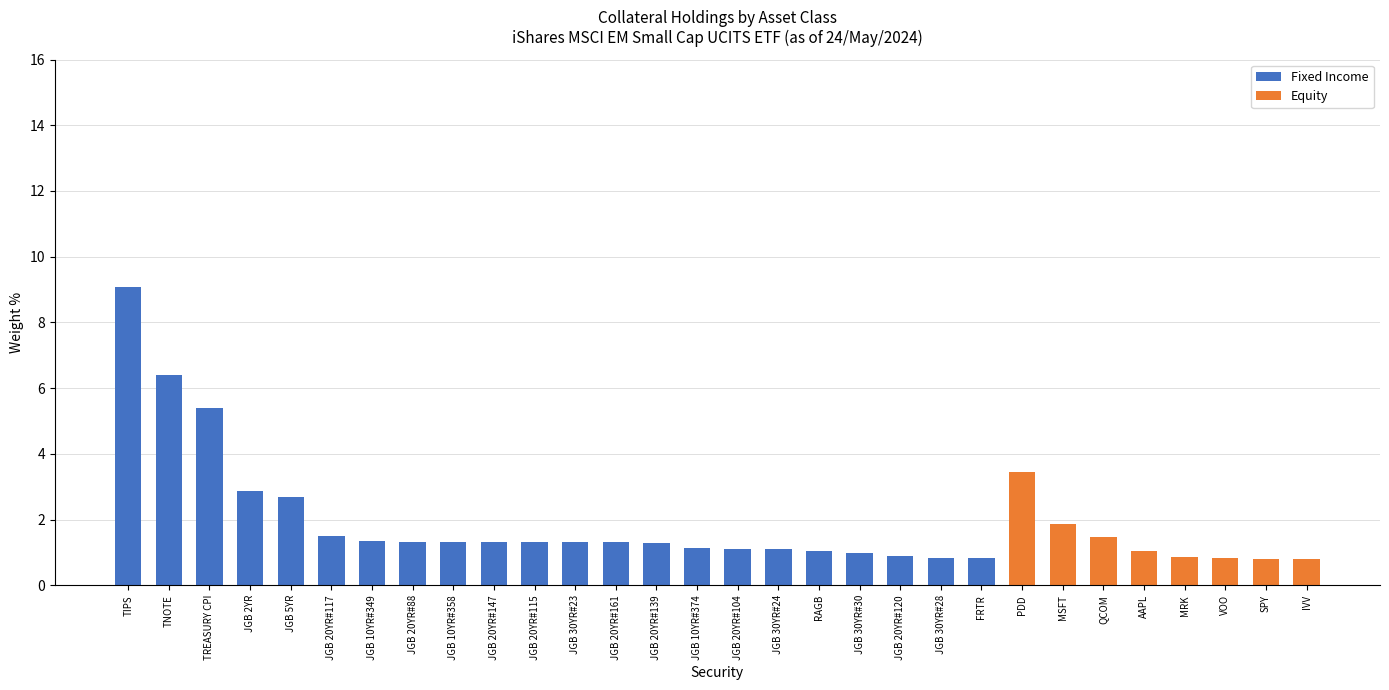

What is the total value across all series at JGB 20YR#147?

1.3